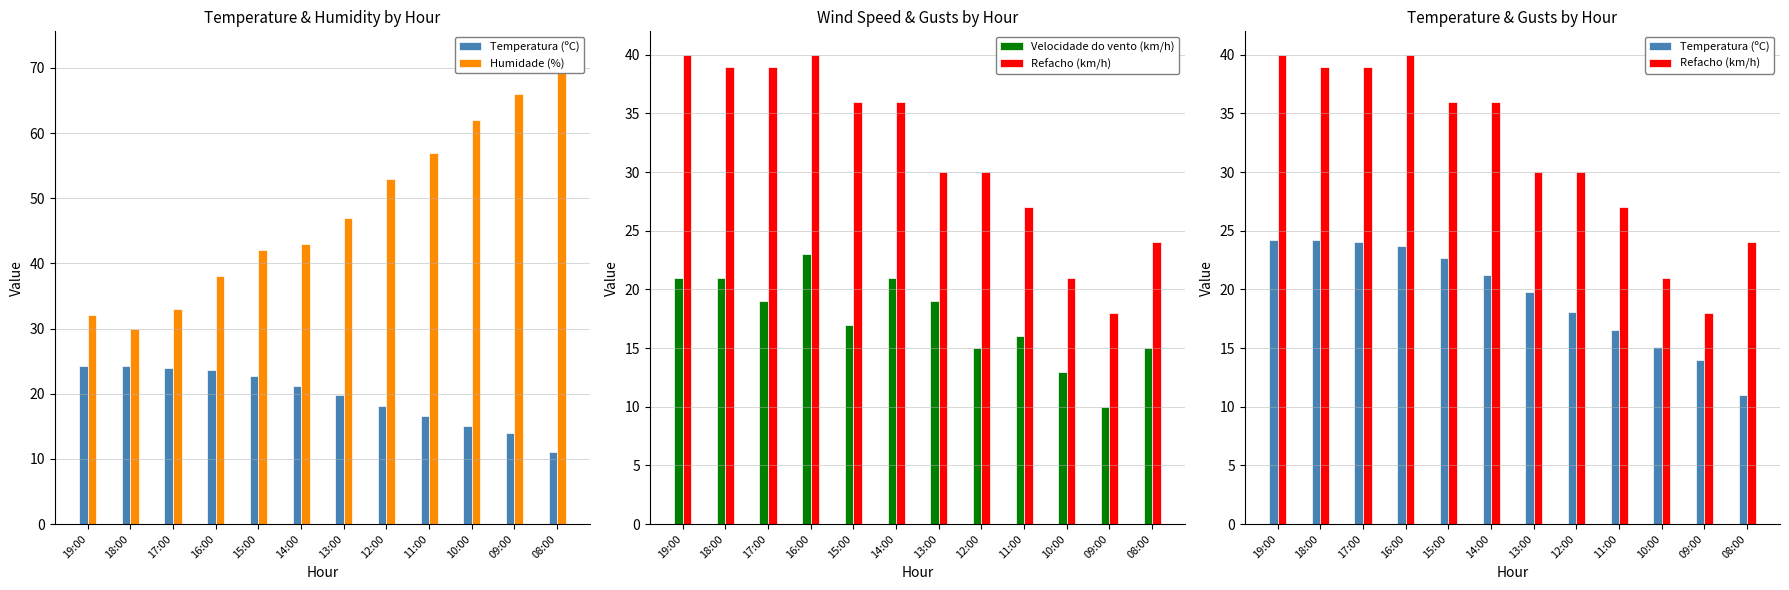

What is the difference between the Velocidade do vento (km/h) values at 18:00 and 15:00?

4.0